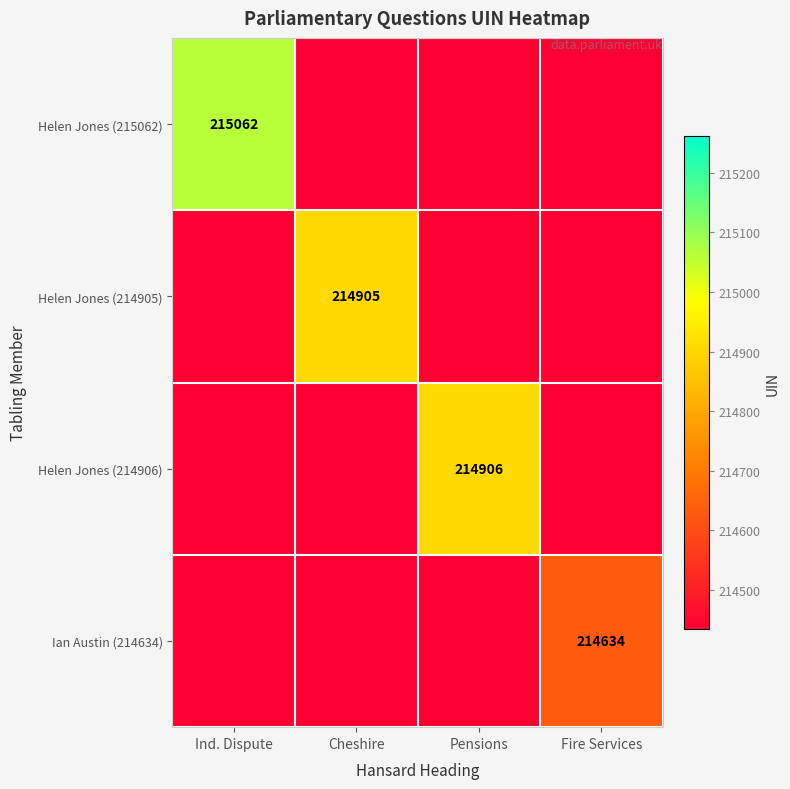

Is the value of Helen Jones (215062) at Ind. Dispute greater than the value of Helen Jones (214906) at Pensions?

Yes